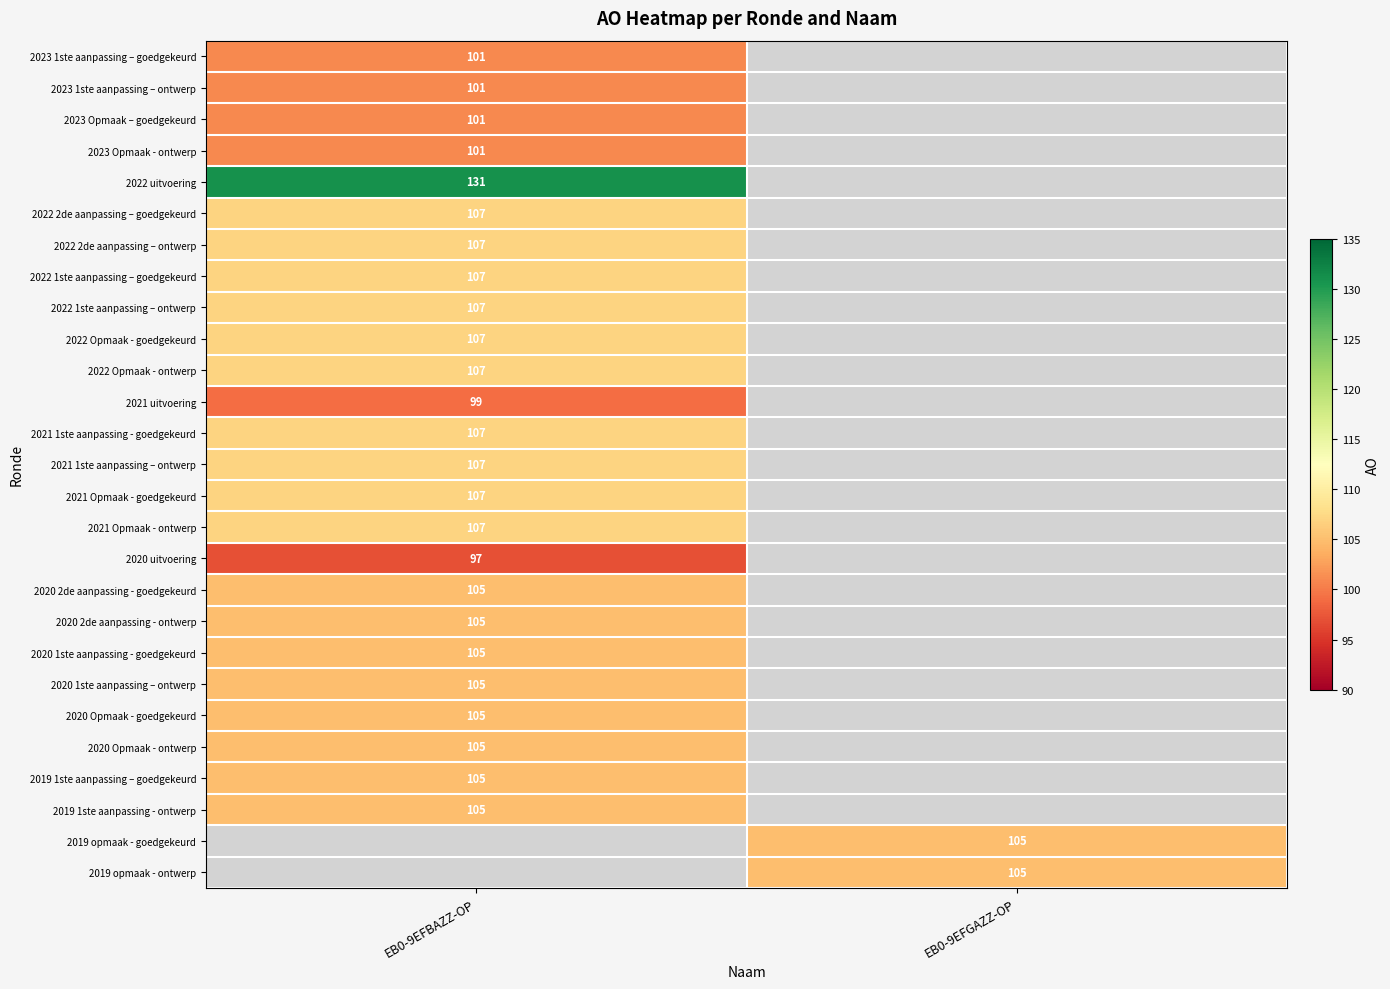

Is the value of 2022 2de aanpassing – ontwerp at EB0-9EFBAZZ-OP greater than the value of 2022 uitvoering at EB0-9EFBAZZ-OP?

No